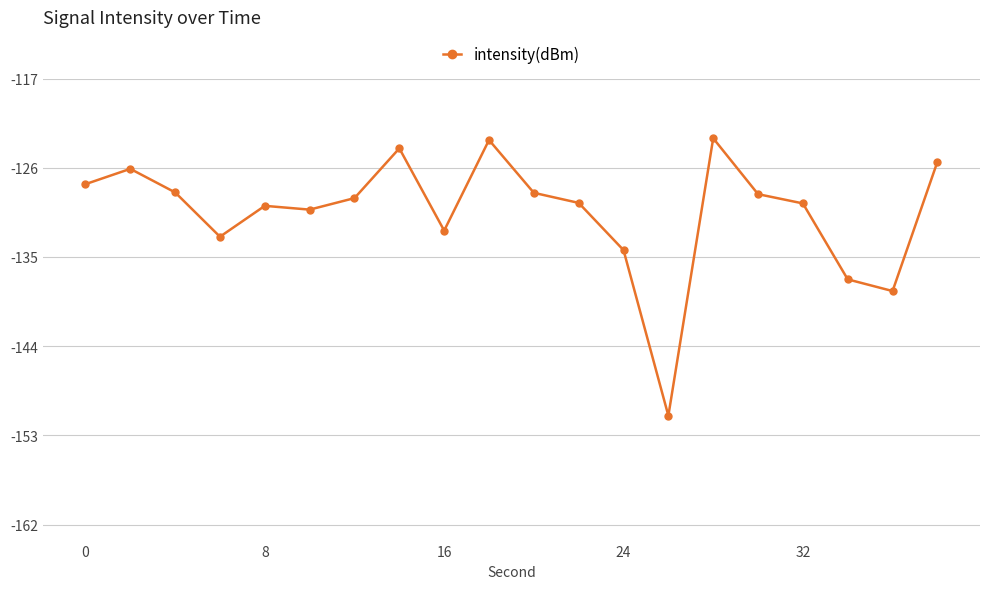

True or false: the data has more than 2 interior local peaks.

True